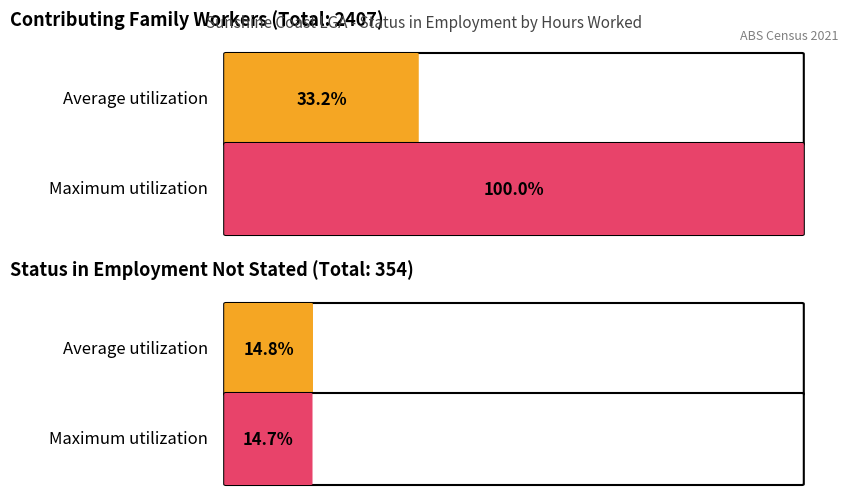

At how many categories does at least one series exceed 515?

1